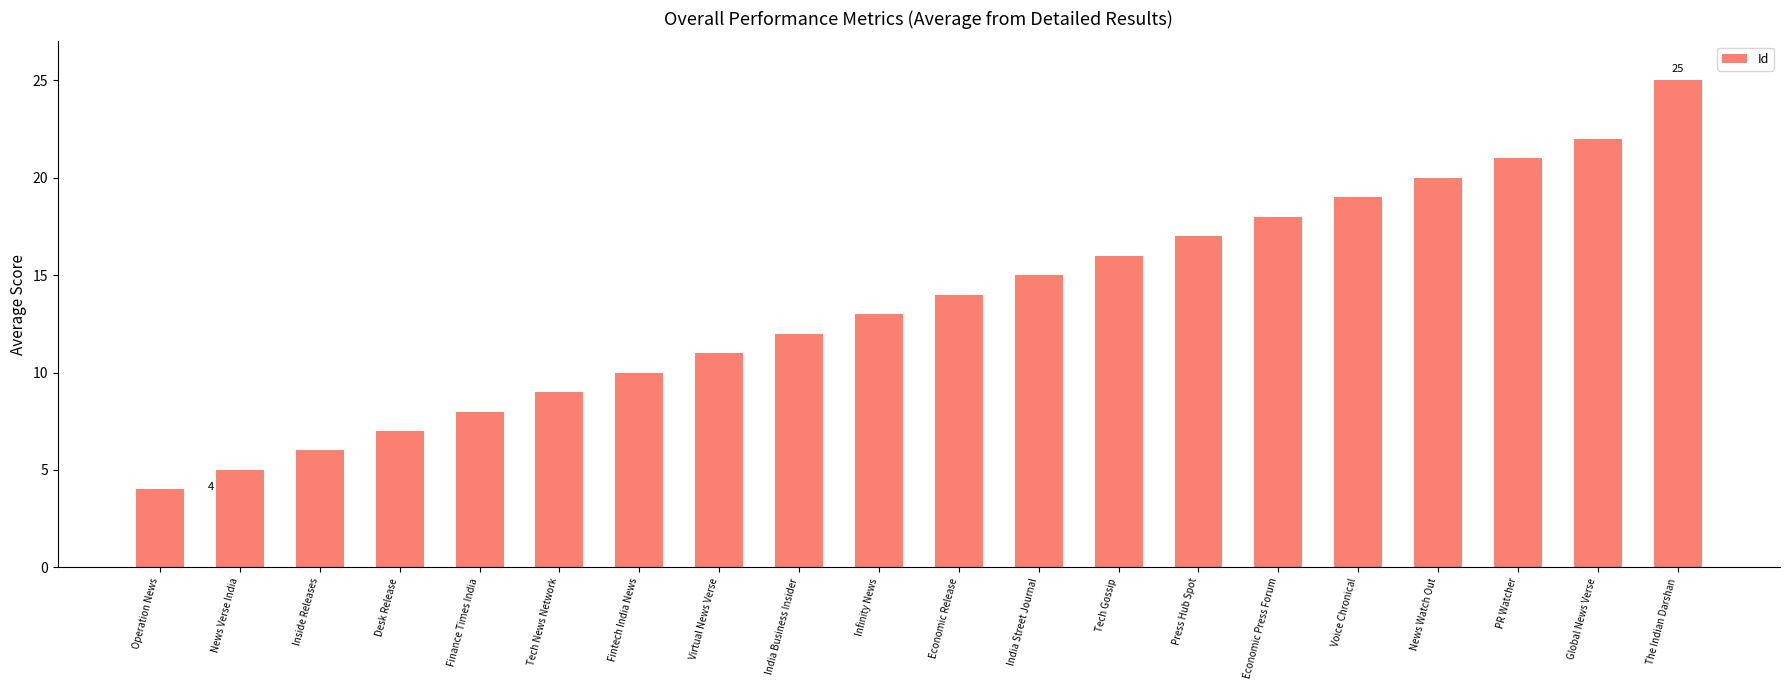

At which label is the value closest to 14?

Economic Release